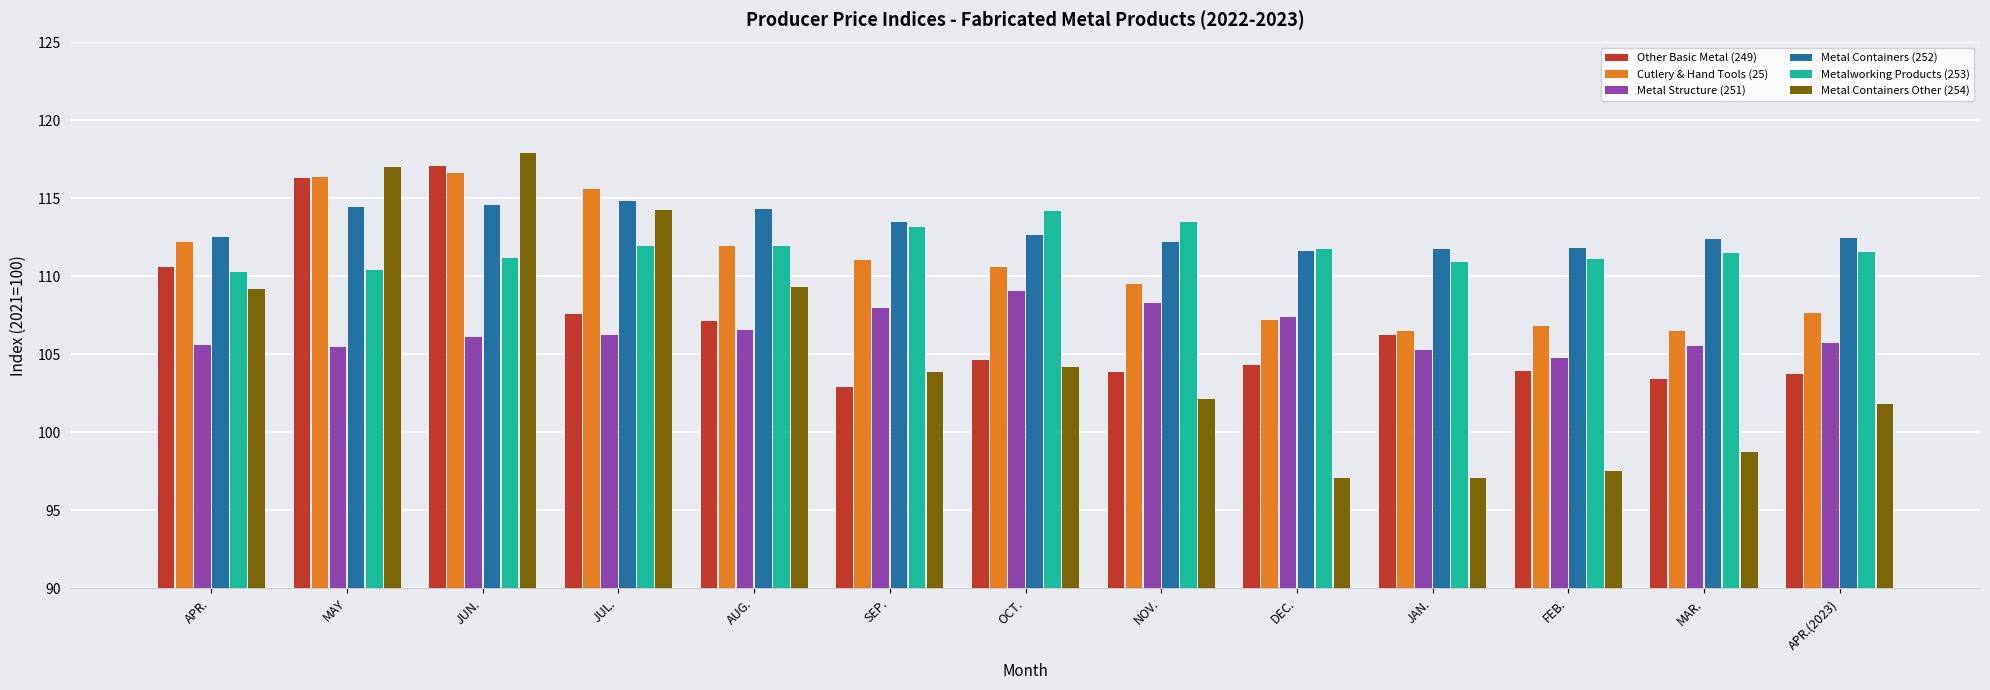

List the series in order of their peak value, lowest first.

Metal Structure (251), Metalworking Products (253), Metal Containers (252), Cutlery & Hand Tools (25), Other Basic Metal (249), Metal Containers Other (254)